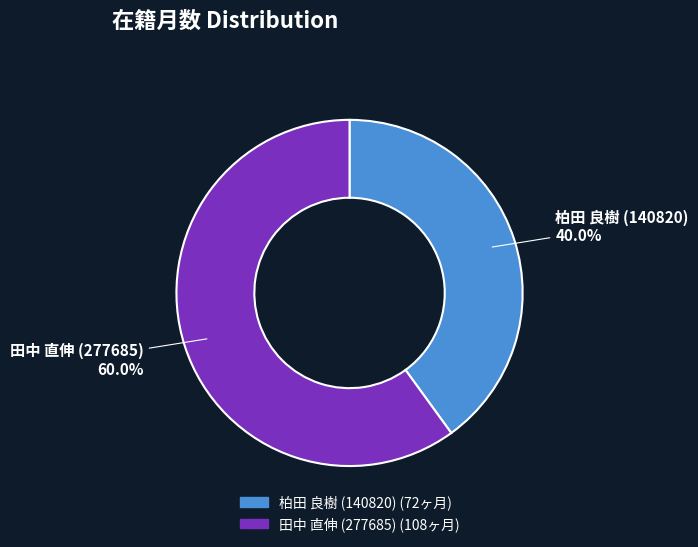

How many slices are in this pie chart?

2